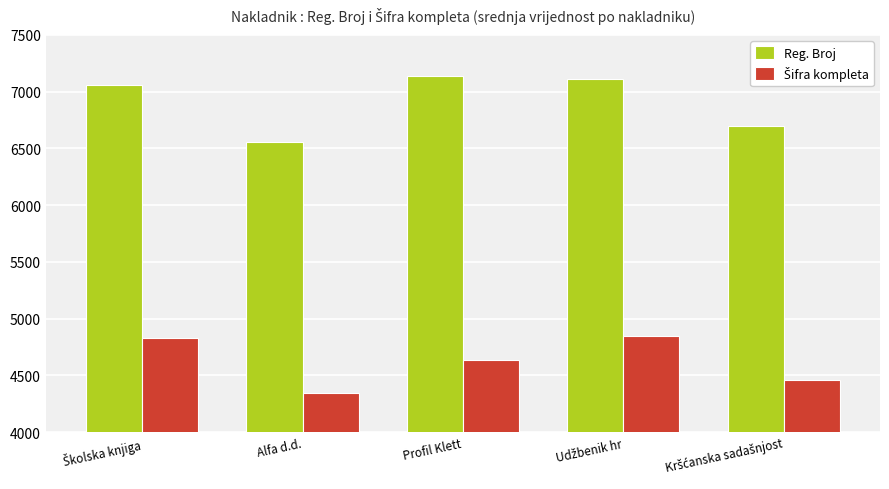

Is it true that Reg. Broj equals 11654 at Alfa d.d.?

False